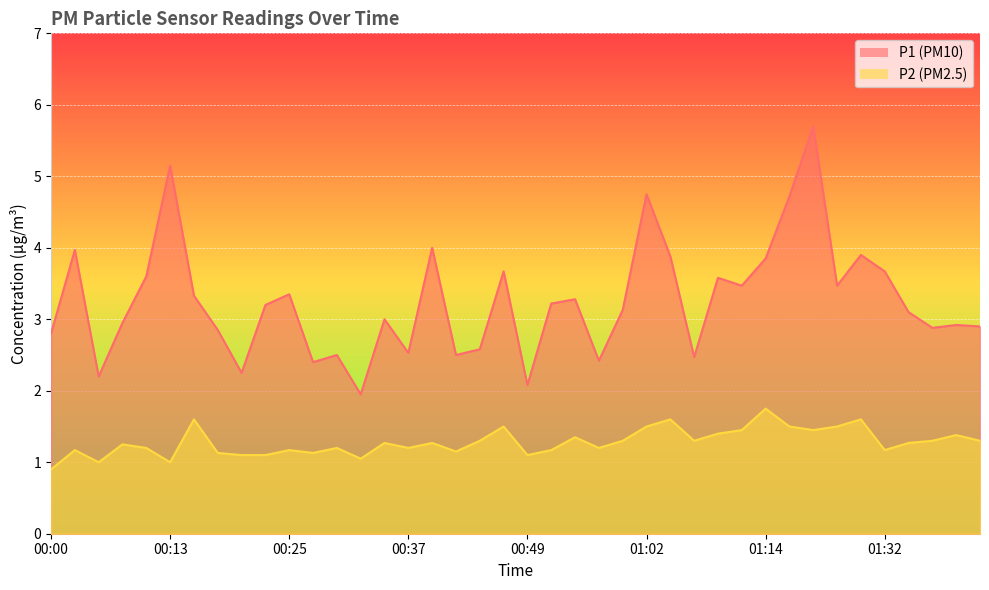

What are all the series names shown in the legend?

P1, P2